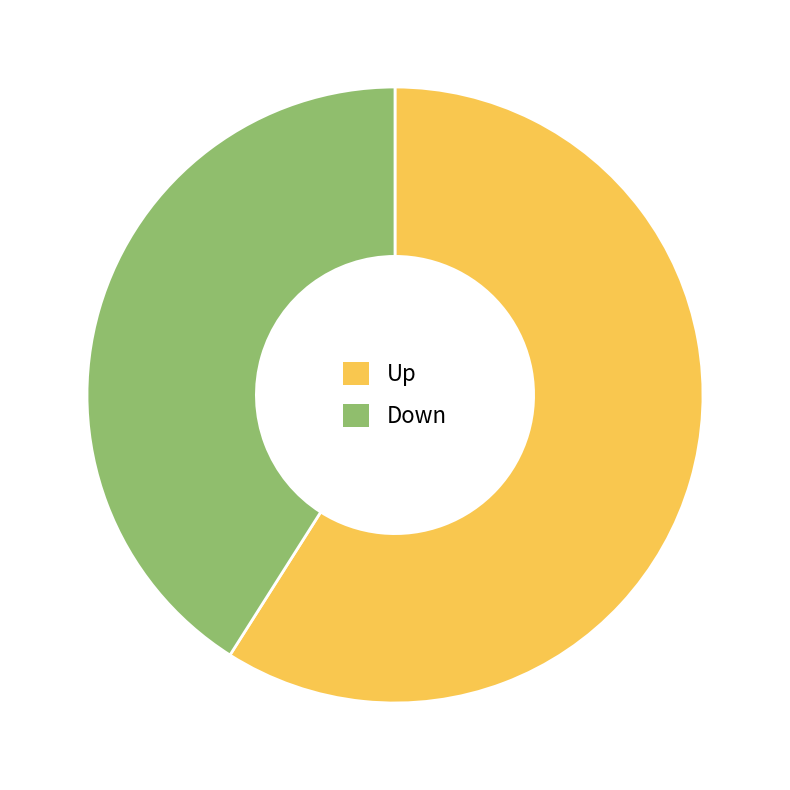

Approximately how many times larger is the value at Down compared to Up?

0.7